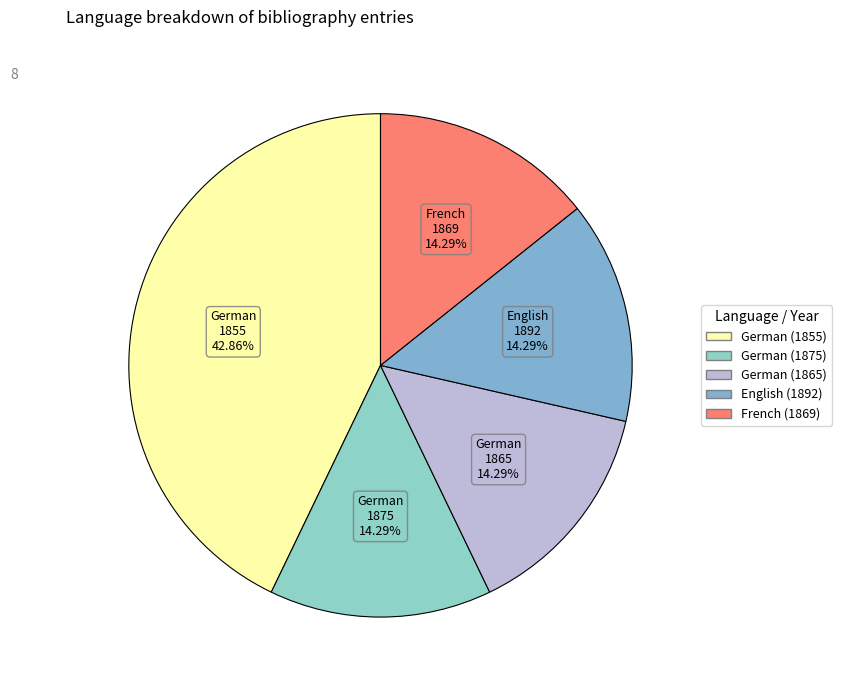

To the nearest percent, what is the combined percentage of English (1892) and French (1869)?

29%